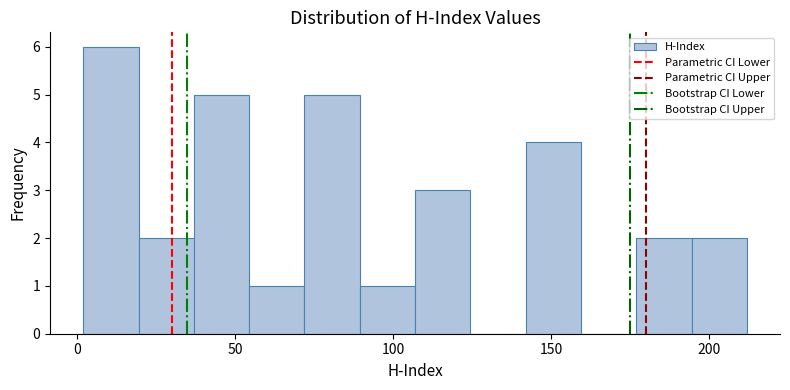

Read against the x-axis, roughly where is the centre of the tallest bar?

10